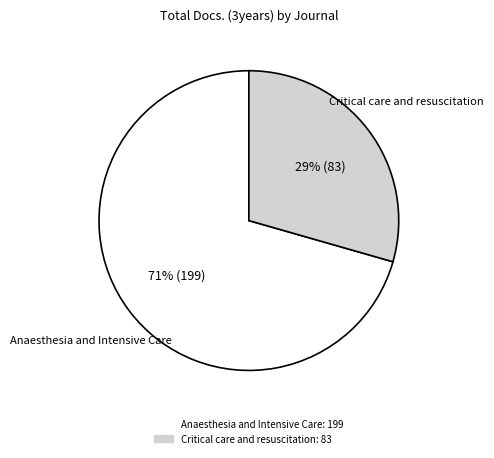

Which slice is the largest?

Anaesthesia and Intensive Care